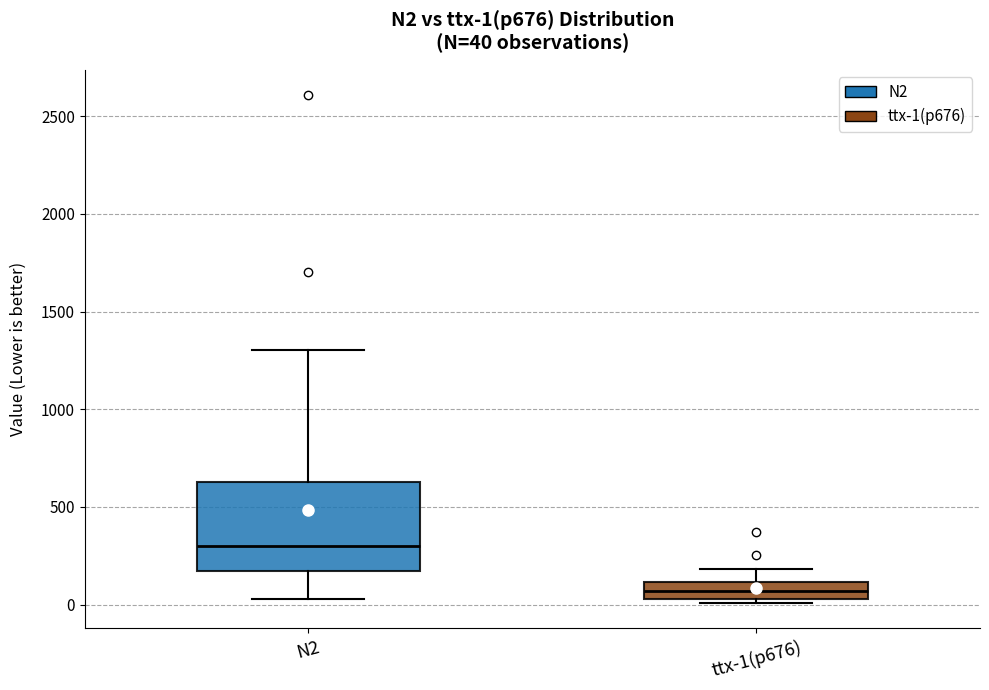

Which box is the tallest, from its lower edge to its upper edge?

N2